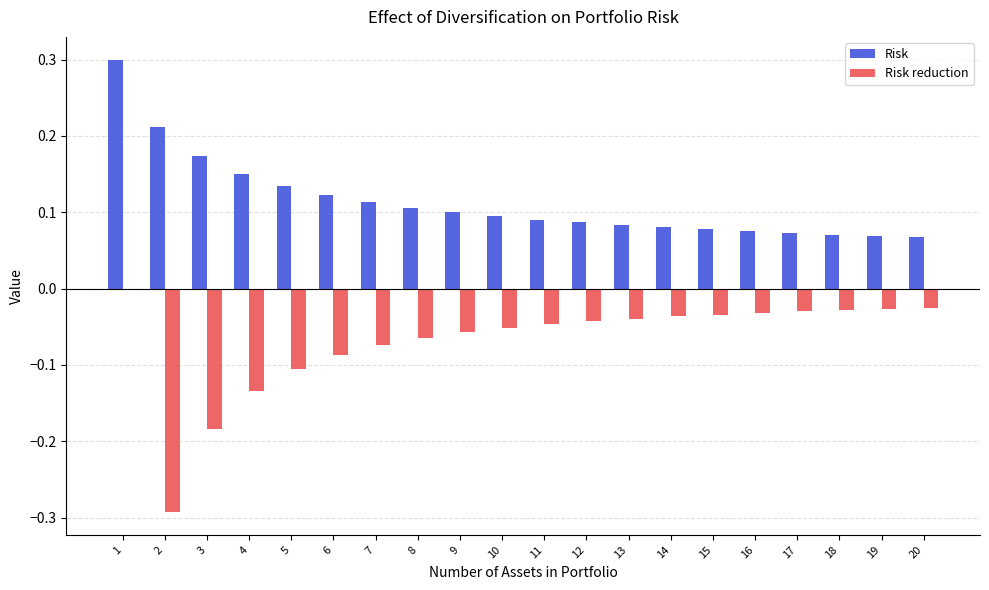

What is the maximum value for Risk?

0.3